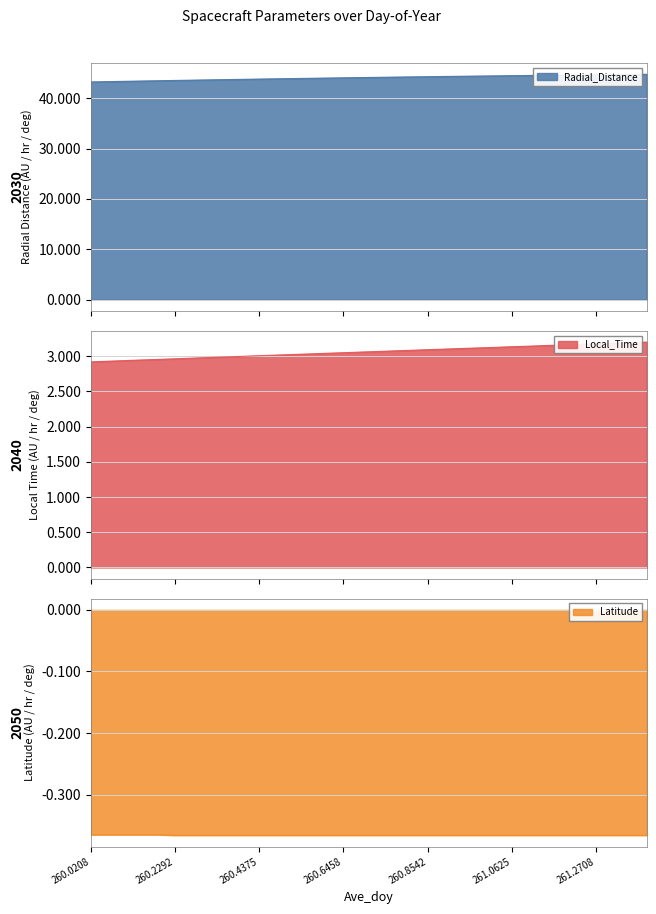

What is the value of the Radial_Distance point at the 9th from the left?

43.7